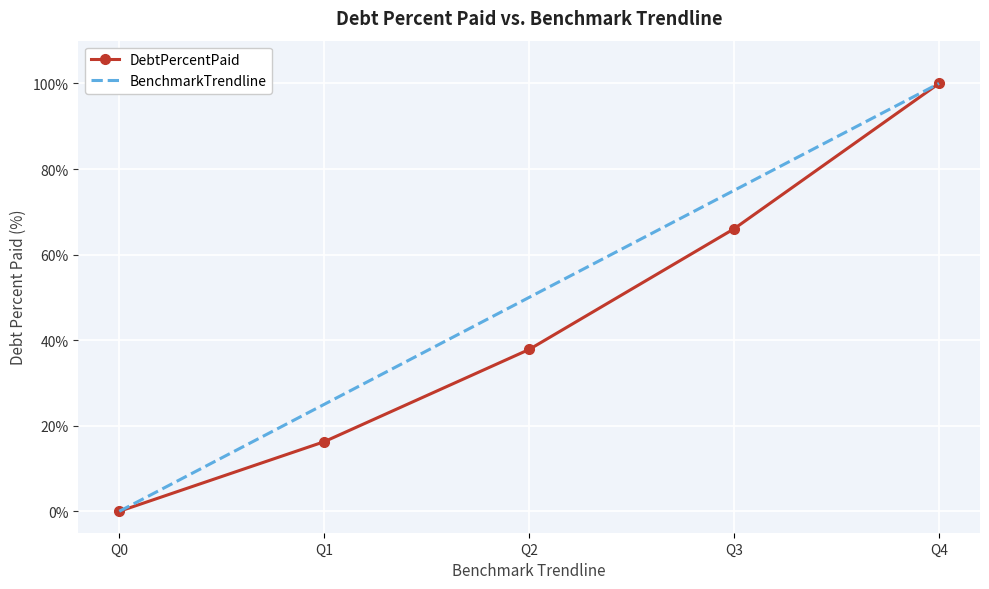

How many BenchmarkTrendline values are between 25 and 75?

3